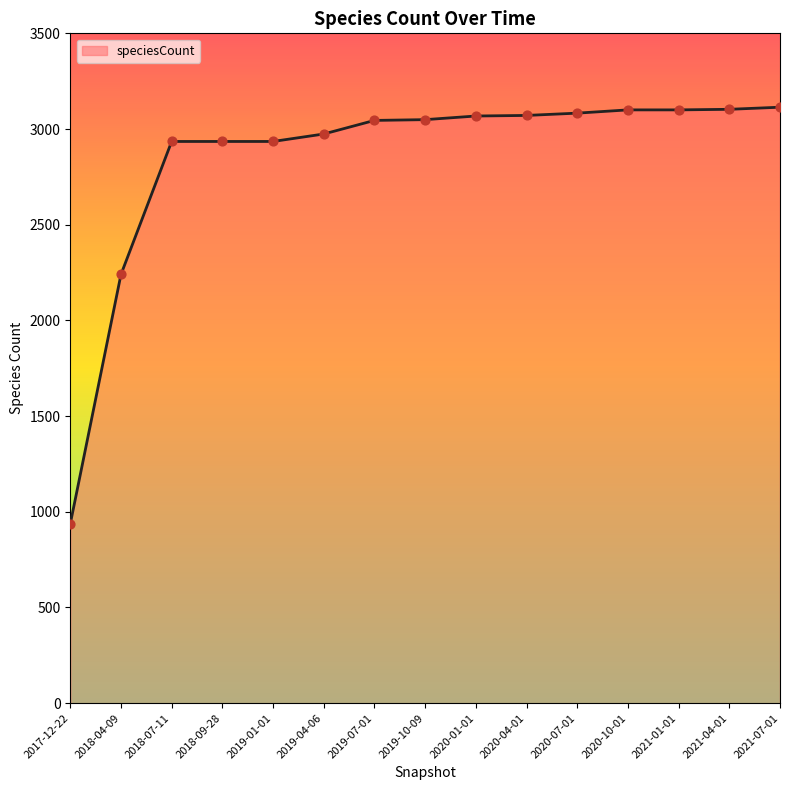

What is the change in value from 2019-04-06 to 2021-07-01?

+140